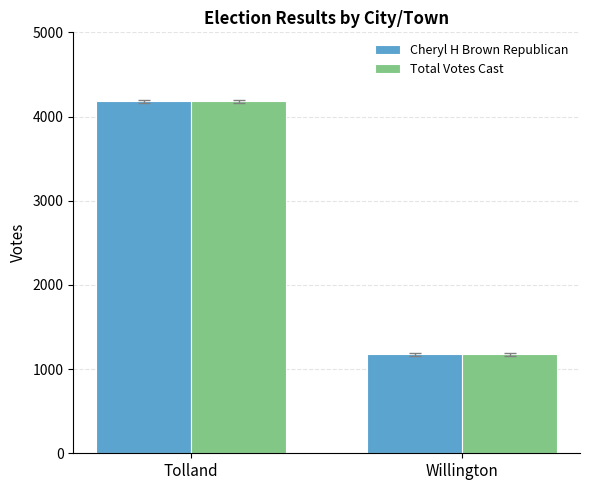

Does the chart contain stacked bars?

No